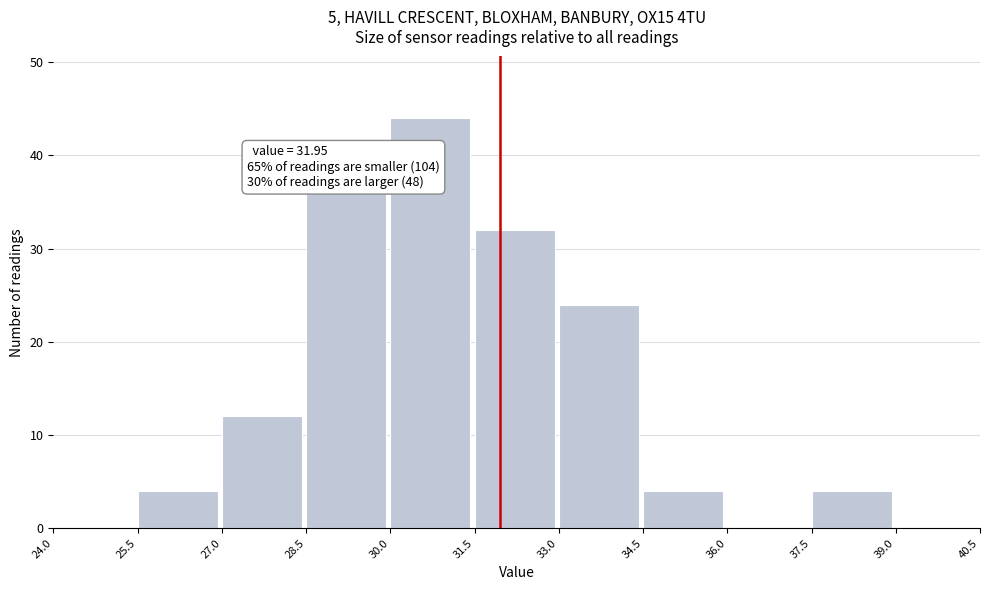

Over which range of the x-axis is the bar tallest?

30.0 to 31.5